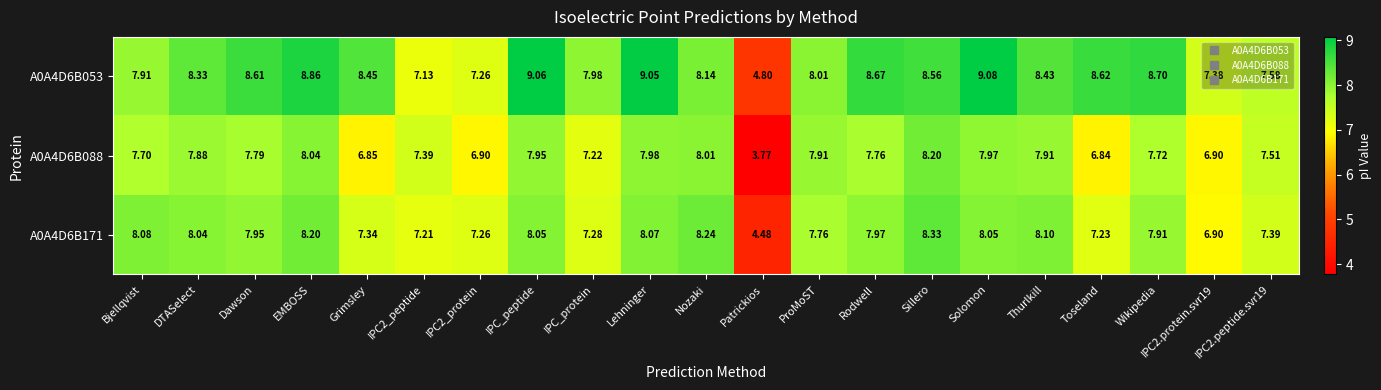

At how many categories does at least one series exceed 7?

20